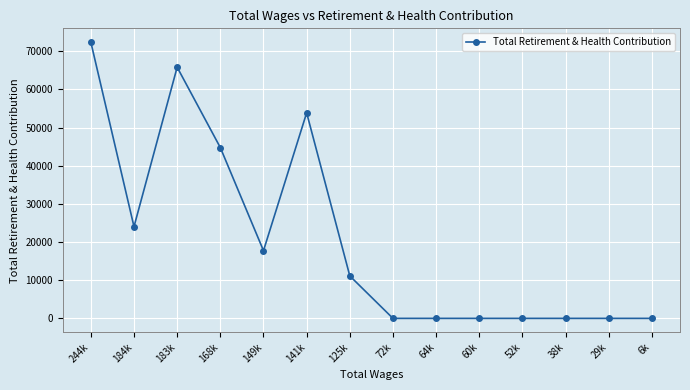

Is this an area chart (filled region under the line)?

No